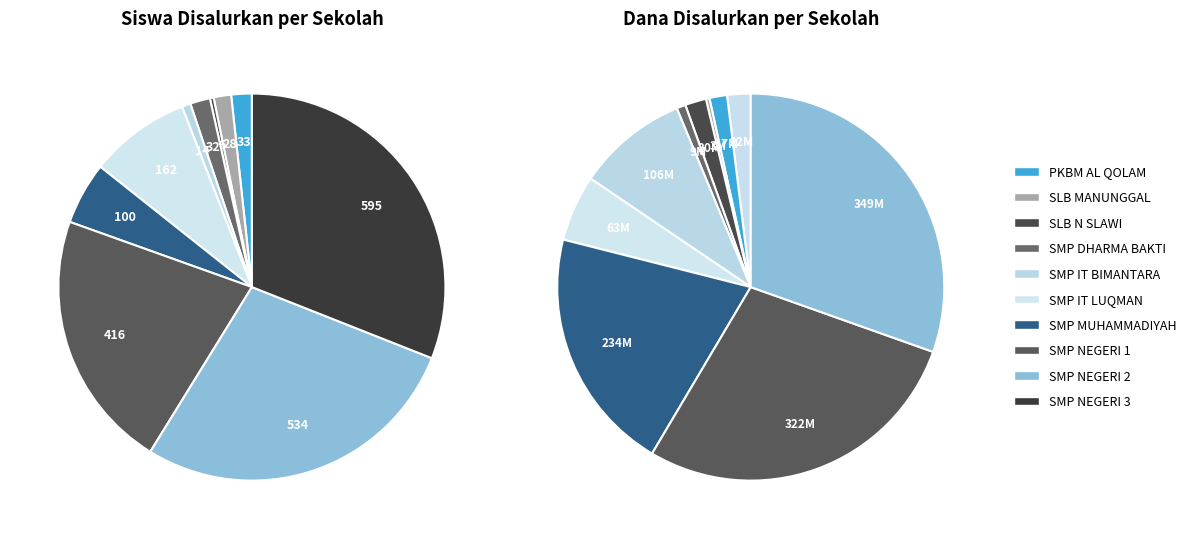

Count the number of slices in the pie.

10